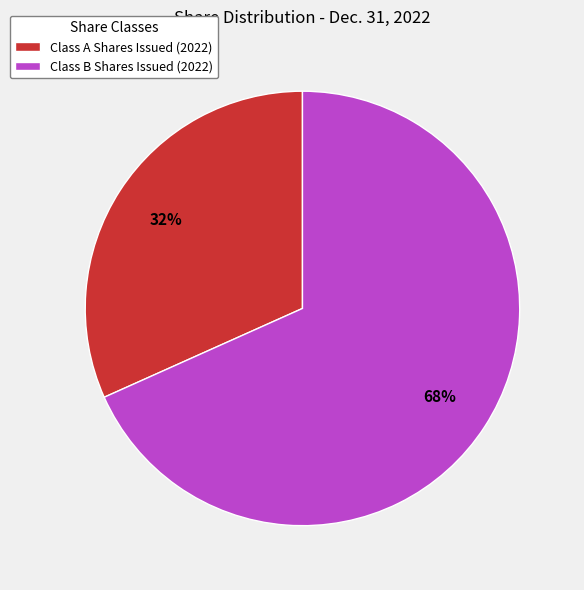

What percentage is the Class B Shares Issued (2022) slice, to the nearest percent?

68%